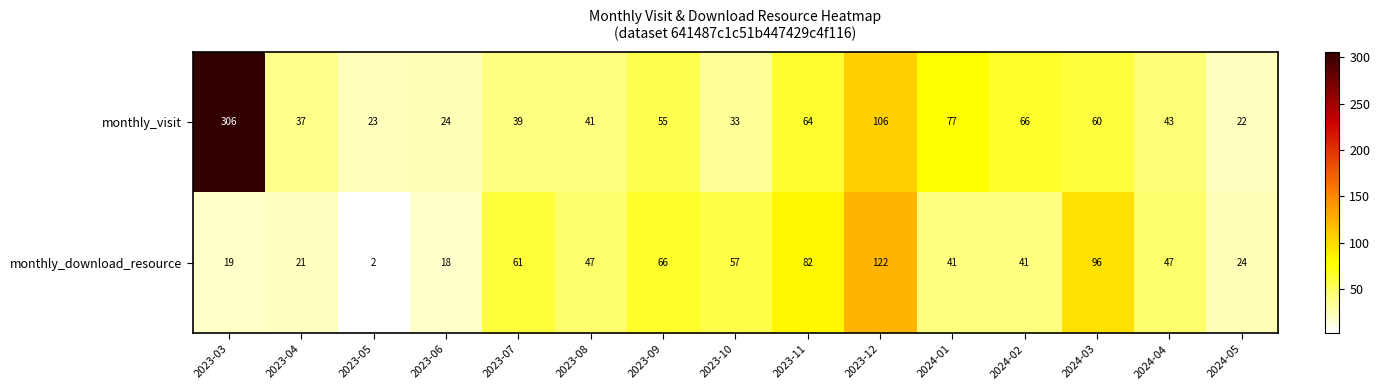

Reading left to right, extract all data points from this chart.

monthly_visit: 2023-03=306	2023-04=37	2023-05=23	2023-06=24	2023-07=39	2023-08=41	2023-09=55	2023-10=33	2023-11=64	2023-12=106	2024-01=77	2024-02=66	2024-03=60	2024-04=43	2024-05=22
monthly_download_resource: 2023-03=19	2023-04=21	2023-05=2	2023-06=18	2023-07=61	2023-08=47	2023-09=66	2023-10=57	2023-11=82	2023-12=122	2024-01=41	2024-02=41	2024-03=96	2024-04=47	2024-05=24